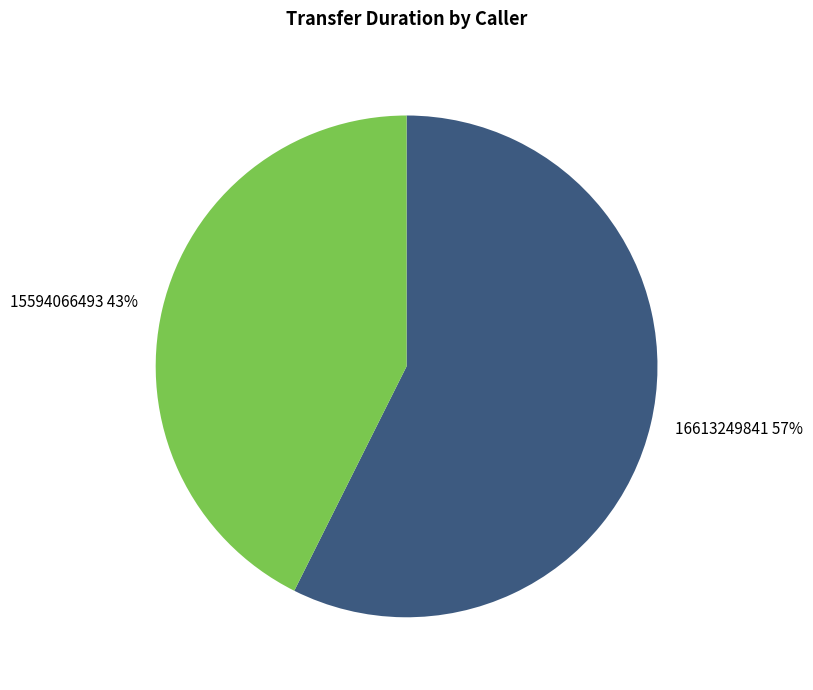

To the nearest percent, what portion does 16613249841 represent?

57%